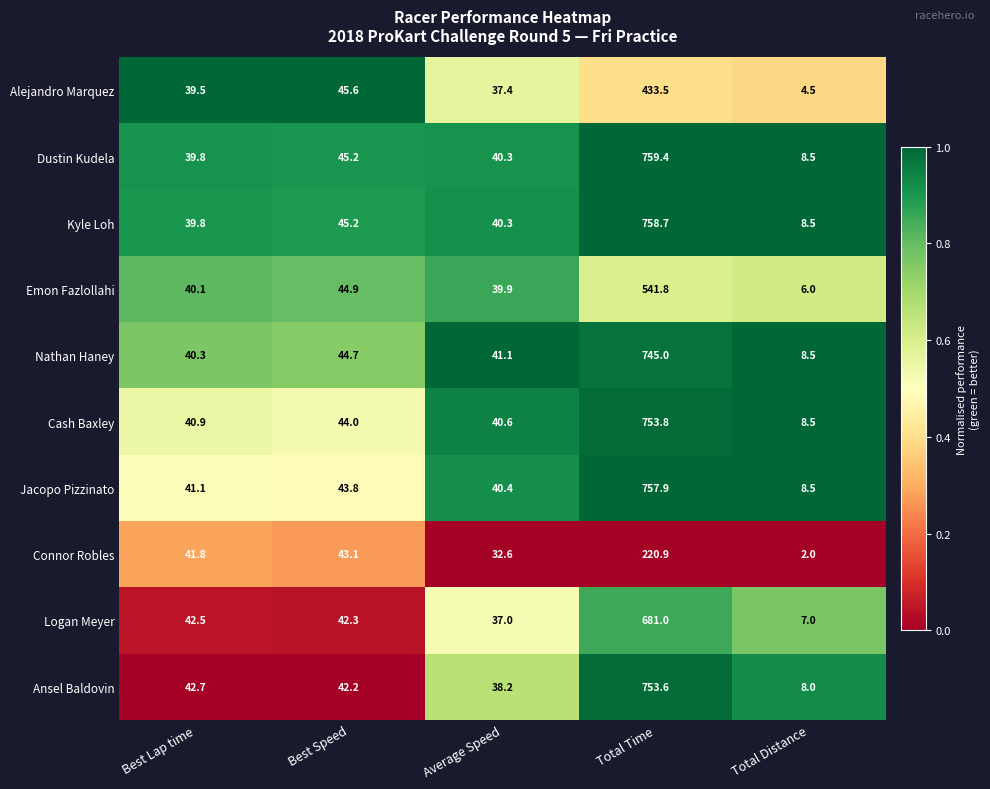

List the series in order of their peak value, lowest first.

Connor Robles, Alejandro Marquez, Emon Fazlollahi, Logan Meyer, Nathan Haney, Ansel Baldovin, Cash Baxley, Jacopo Pizzinato, Kyle Loh, Dustin Kudela